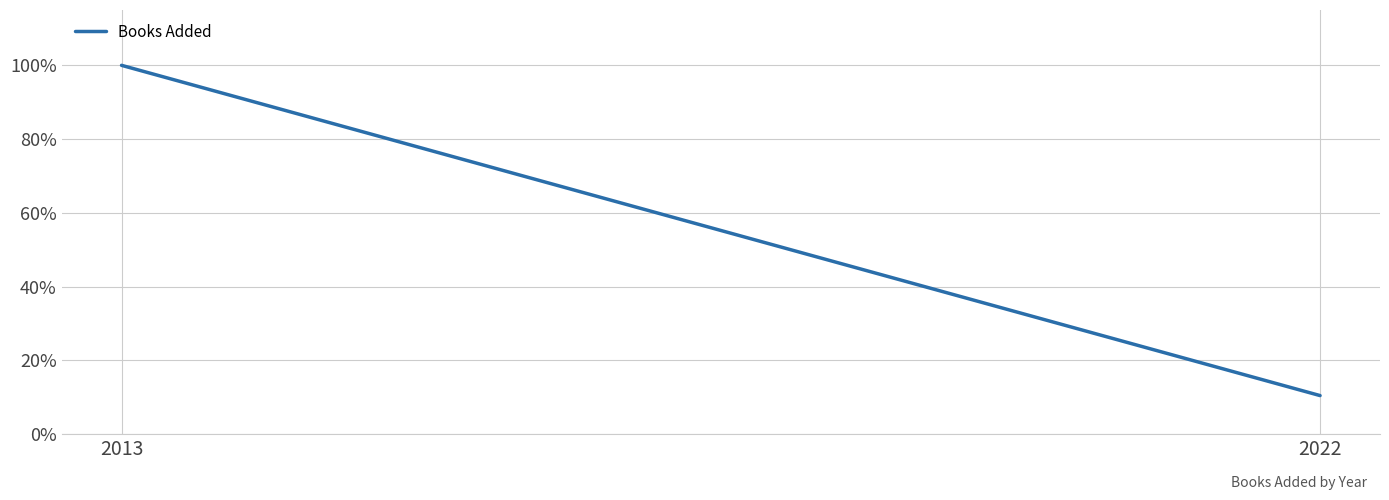

Rank the categories by value from highest to lowest.

2013, 2022